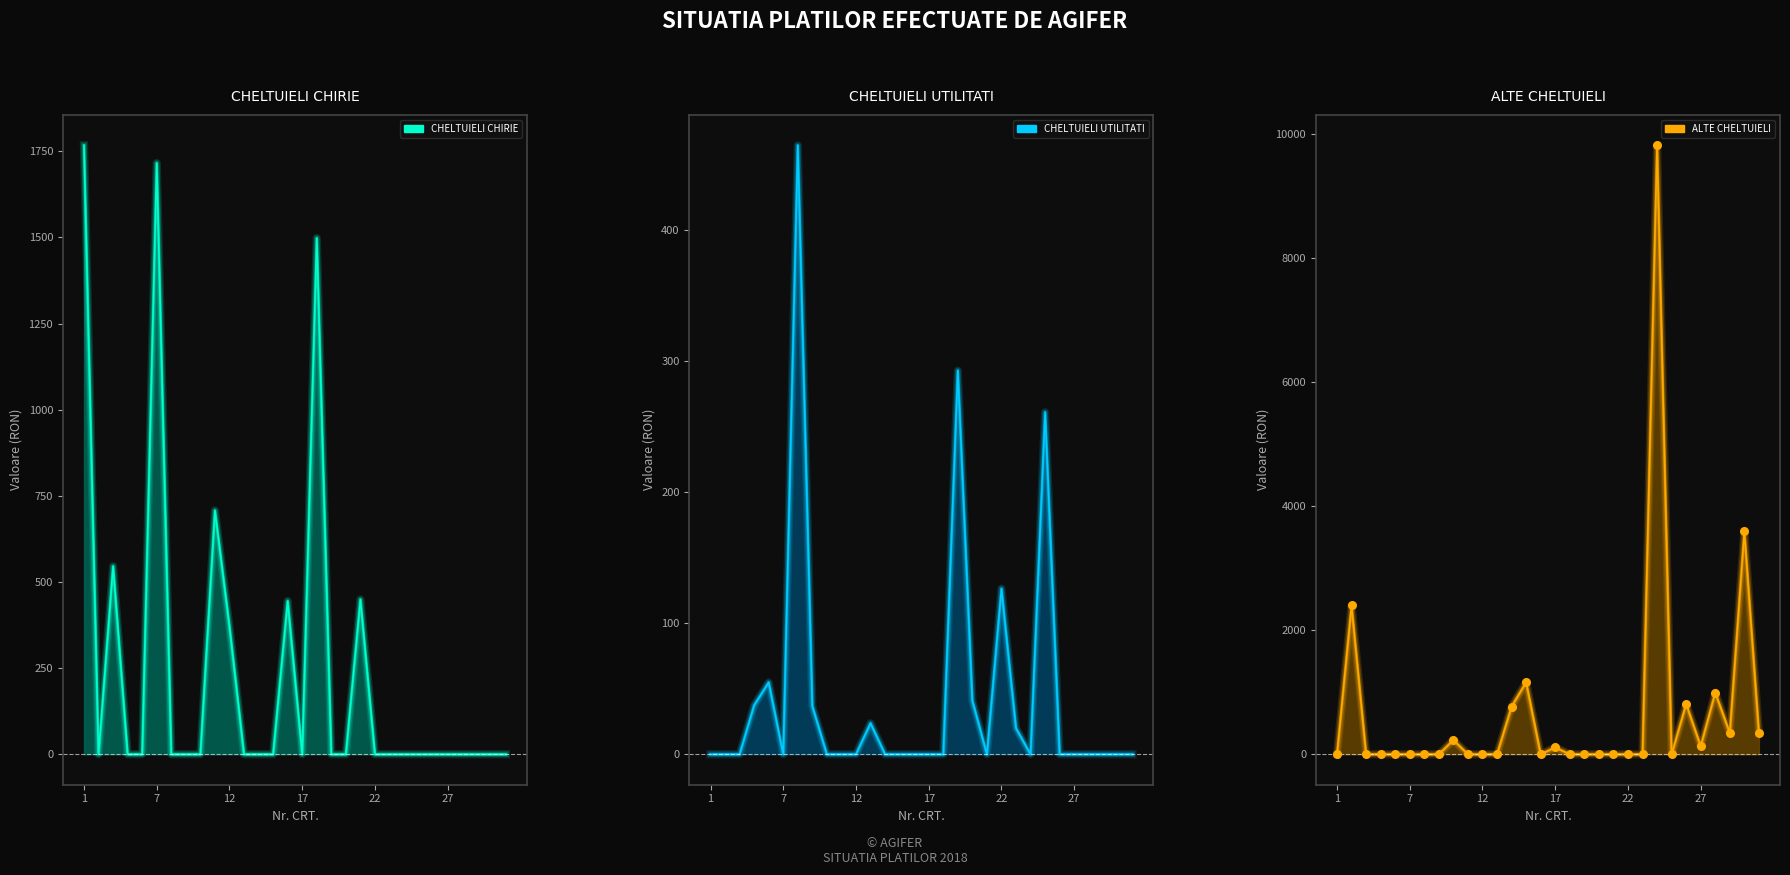

Which has a higher value, 28 or 7?

28